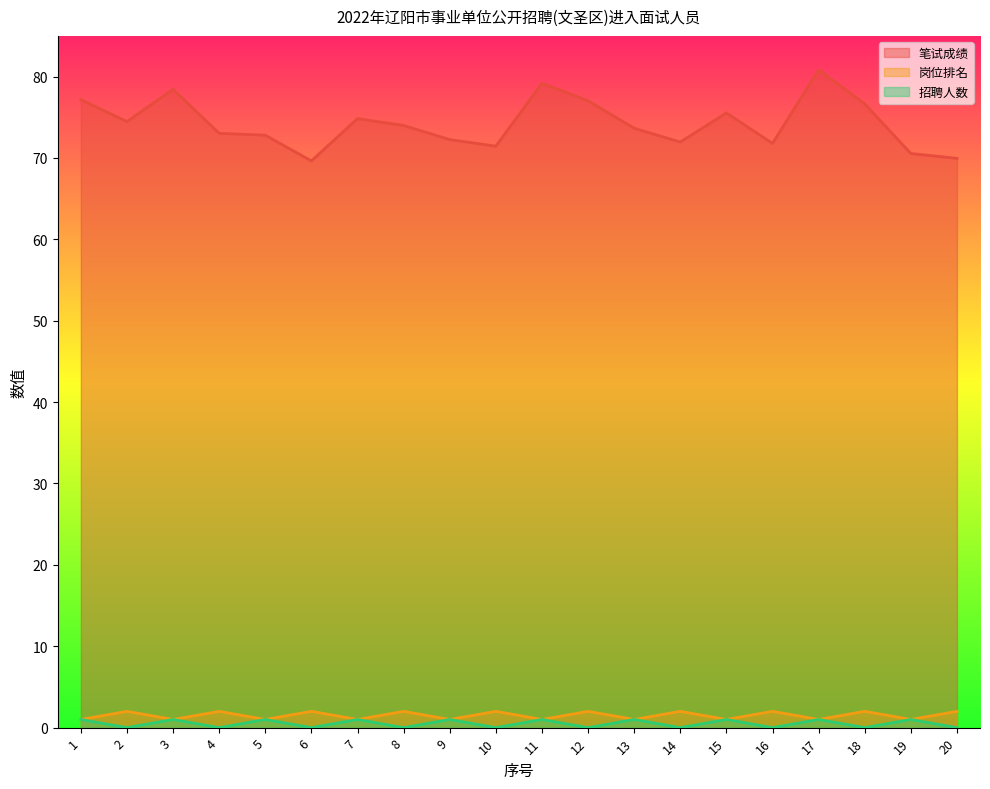

At which category does 笔试成绩 reach its first local peak?

3